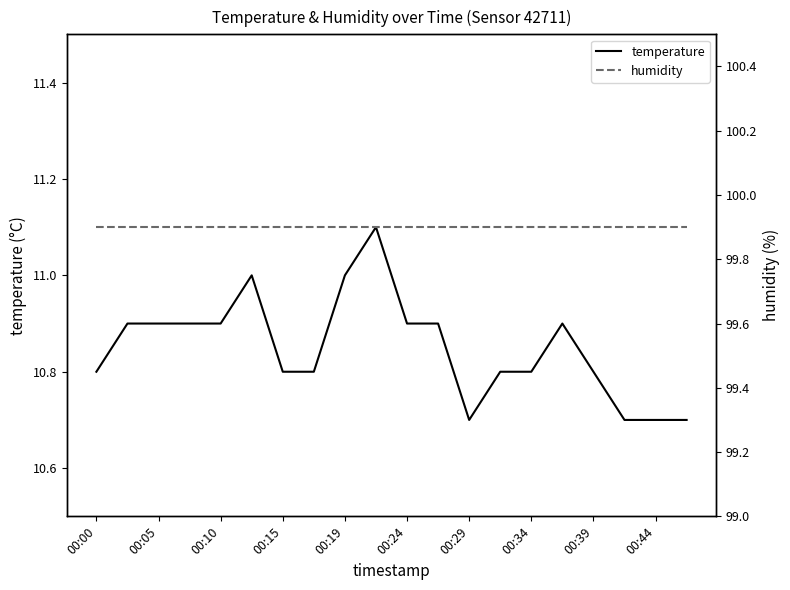

What is the highest value of the temperature series?

11.1